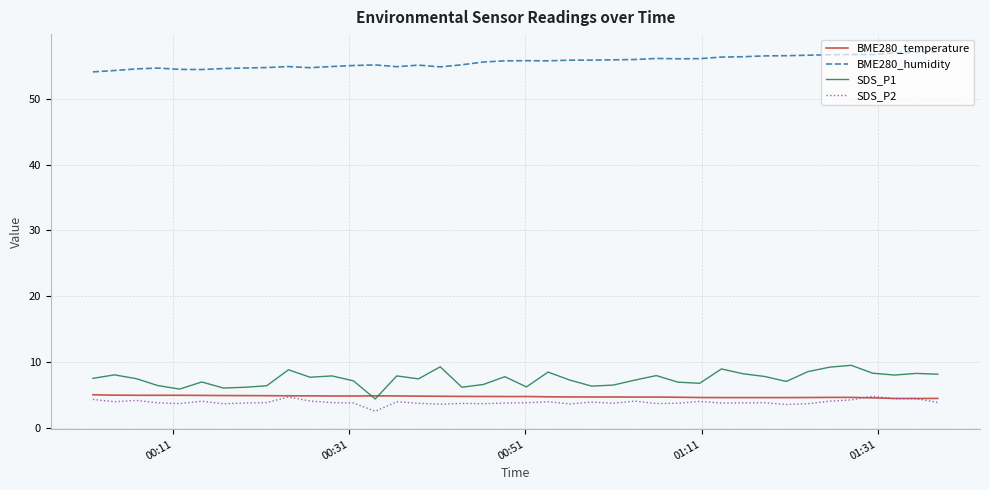

What is the lowest value of the SDS_P1 series?

4.4